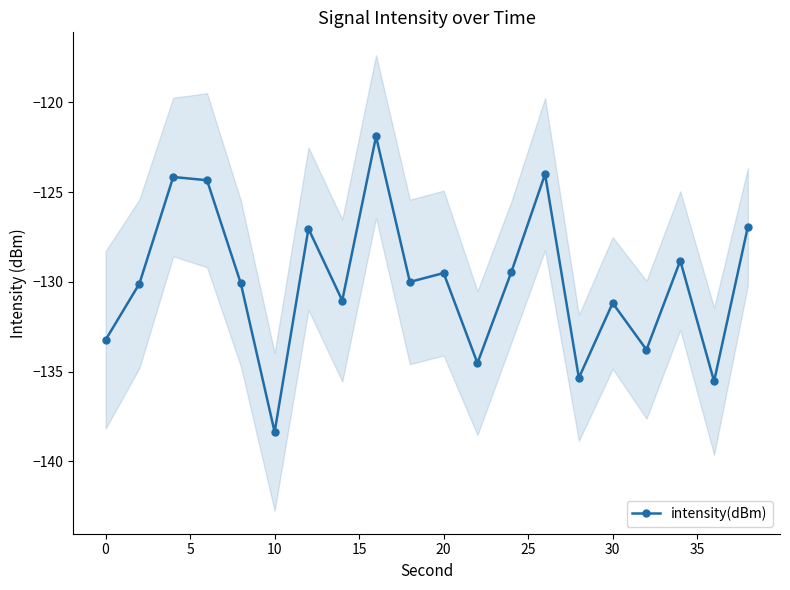

At which category does intensity(dBm) reach its first local valley?

10